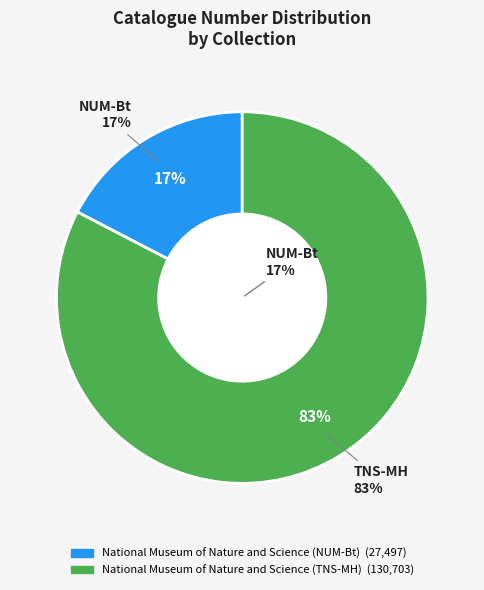

Between National Museum of Nature and Science (NUM-Bt) and National Museum of Nature and Science (TNS-MH), which is larger?

National Museum of Nature and Science (TNS-MH)